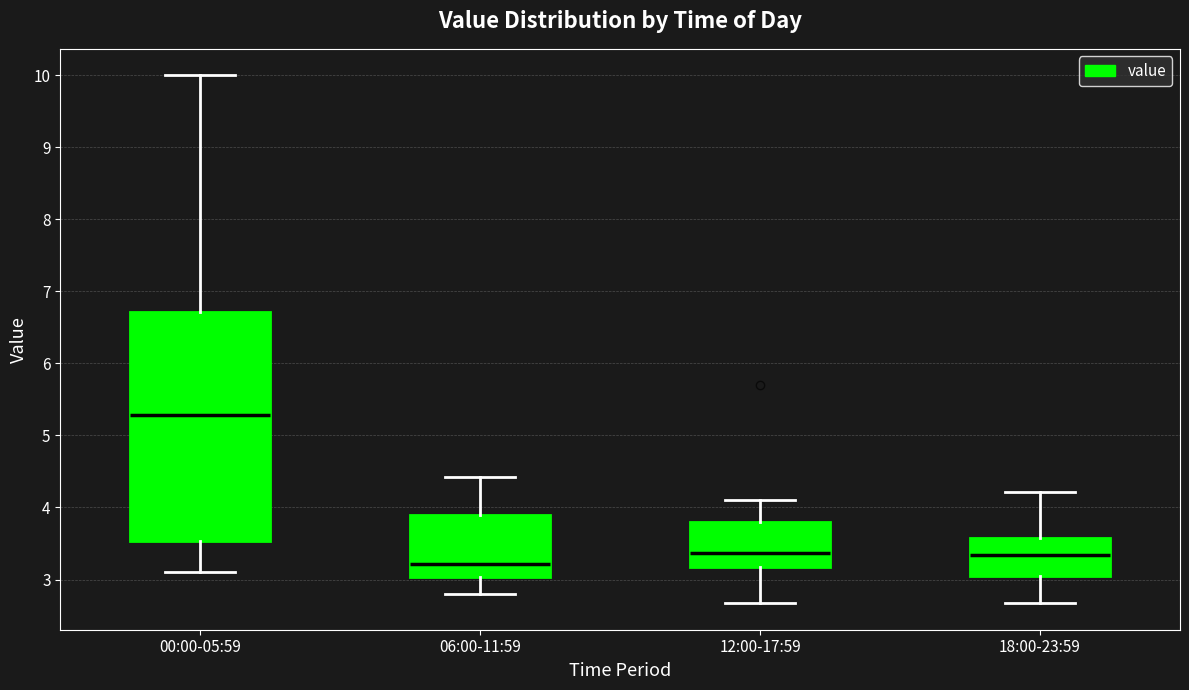

Where does the lower whisker of the box for 00:00-05:59 end on the y-axis? The values are not printed on the chart, so give them approximately, as read against the axis.

3.1